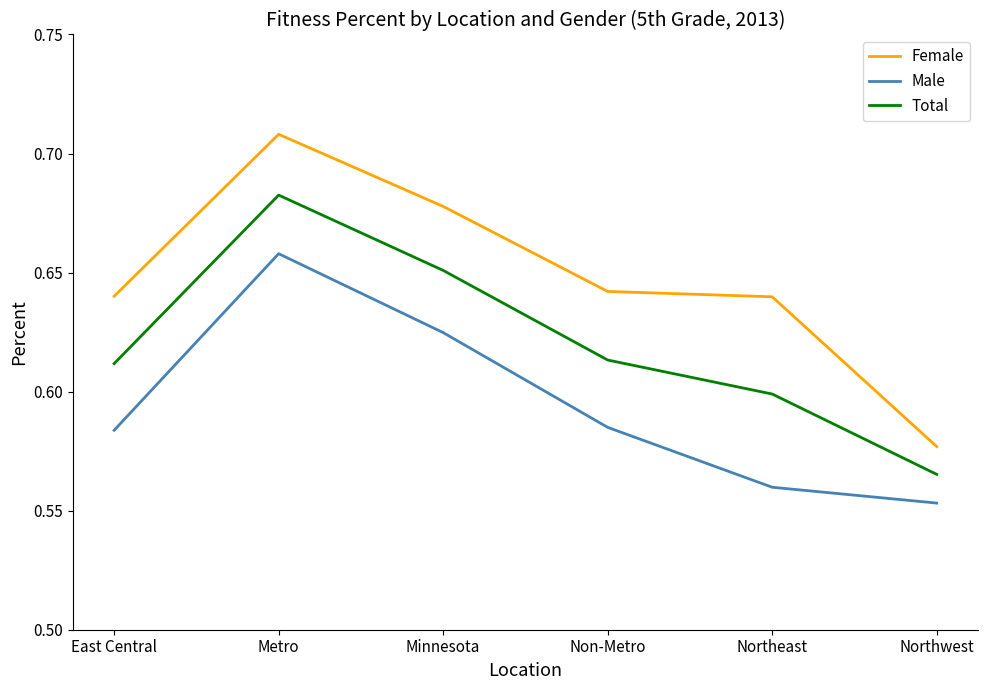

True or false: Female and Total intersect in this chart.

False